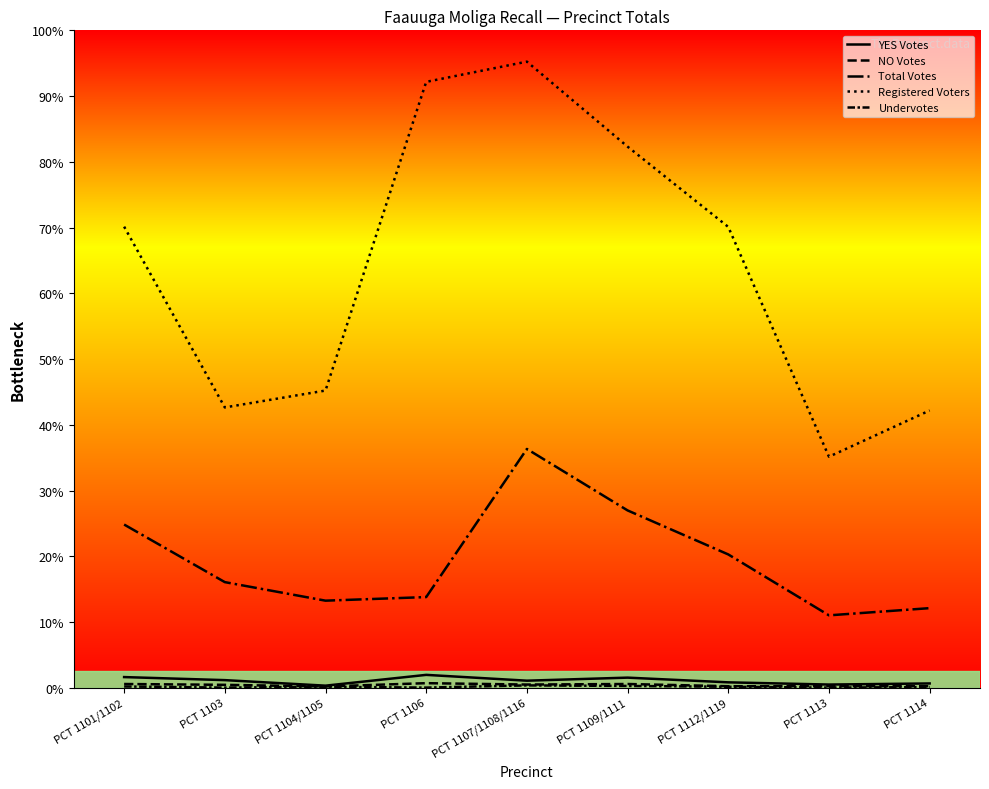

Does the chart have visible grid lines?

No